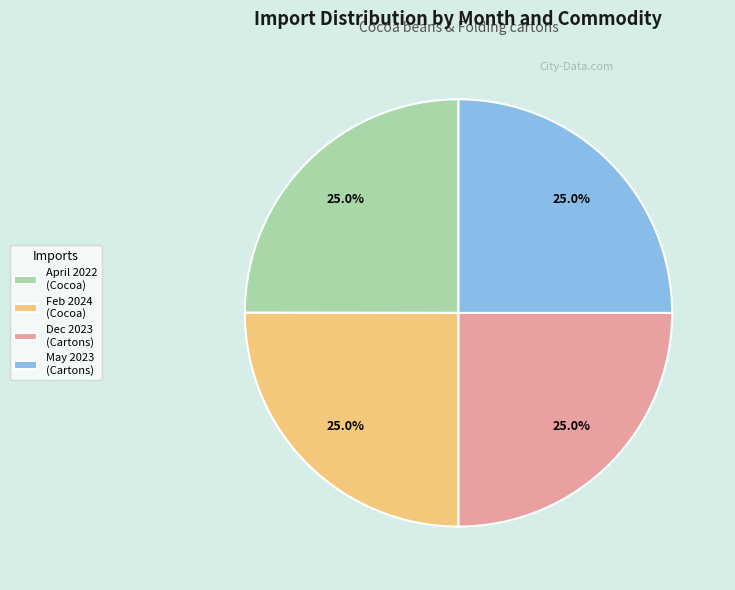

Is there any slice that represents more than half of the pie?

No